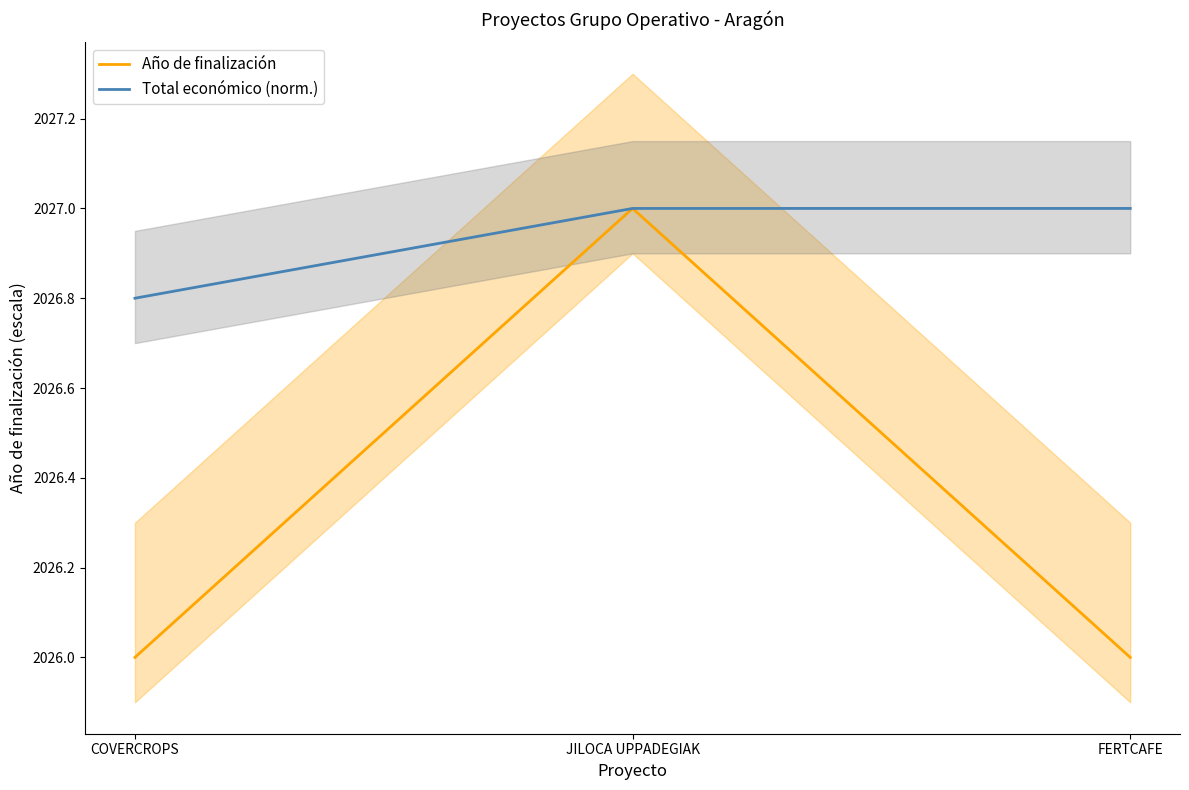

Rank the series at FERTCAFE from lowest to highest value.

Año de finalización, Total económico (norm.)